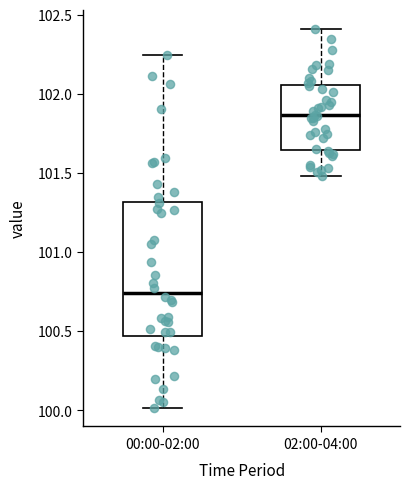

Reading left to right, transcribe this box plot: for each box, give where its median line is, the range the box spans, and where its two whiskers end, as read against the y-axis. The values are not printed on the chart, so give them approximately, as read against the axis.

00:00-02:00: median 100.75, box 100.45 to 101.30, whiskers 100.00 to 102.25
02:00-04:00: median 101.85, box 101.65 to 102.05, whiskers 101.50 to 102.40